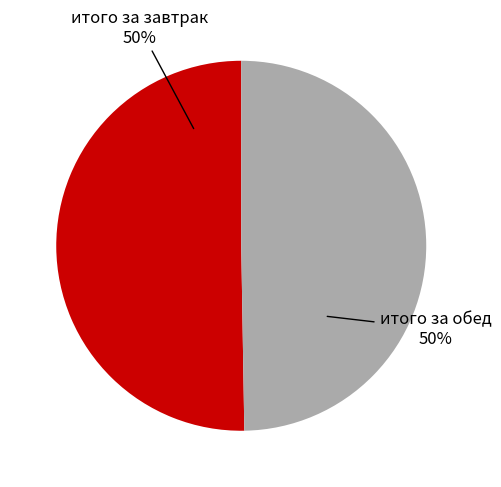

To the nearest percent, what is the average slice percentage?

50%